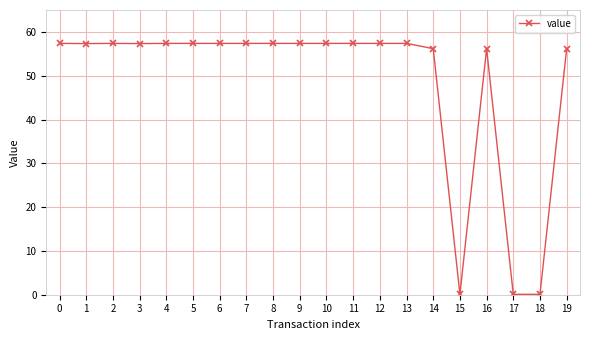

Approximately how many times larger is the value at 2 compared to 7?

1.0